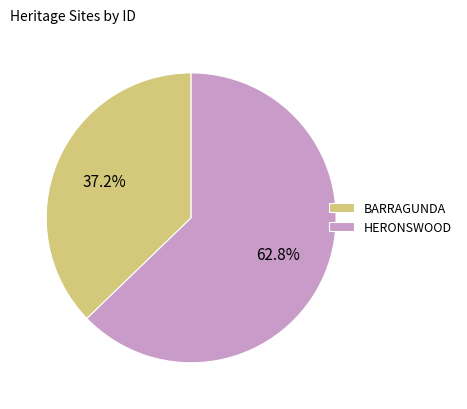

To the nearest percent, what percentage of the pie is BARRAGUNDA?

37%